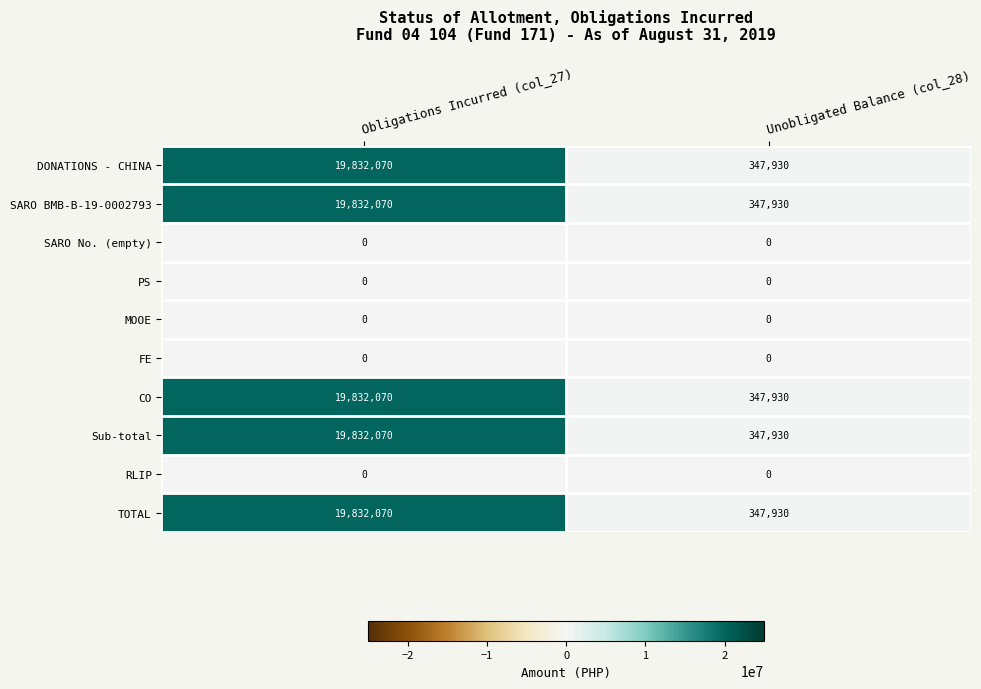

What is the average value of the Sub-total series?

10090000